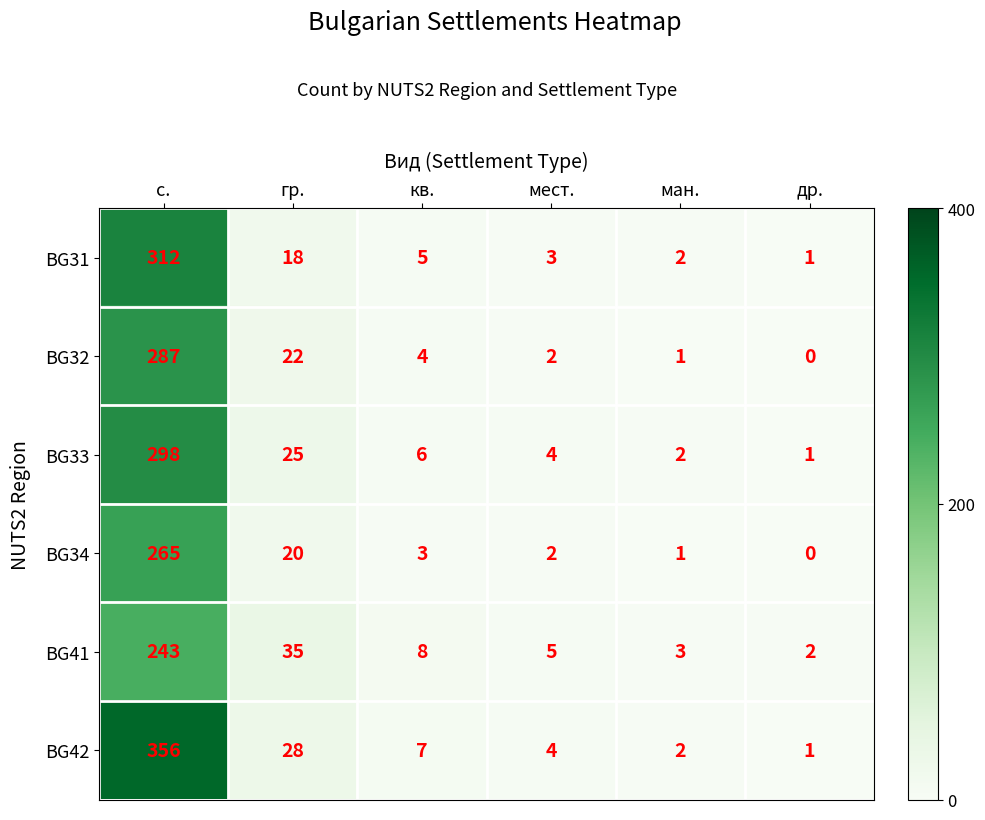

What is the average value of the BG31 series?

57